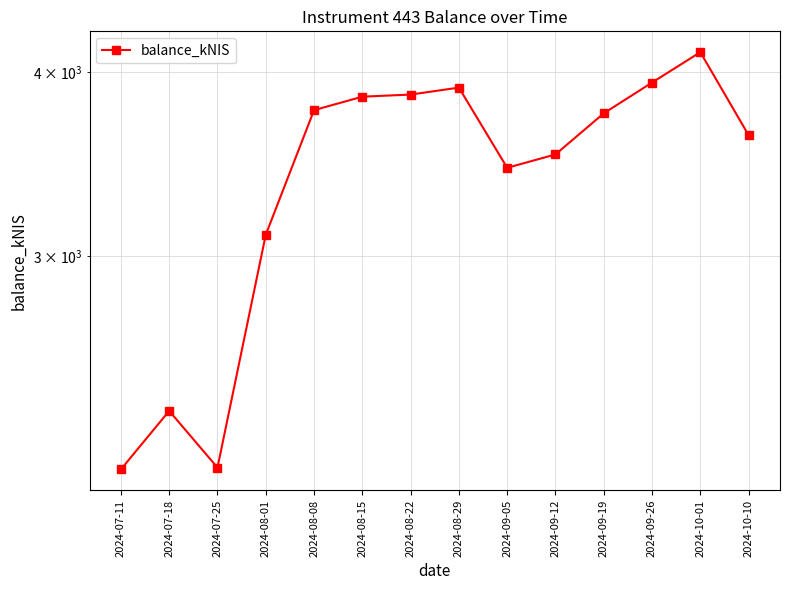

How many lines are shown in the chart?

1